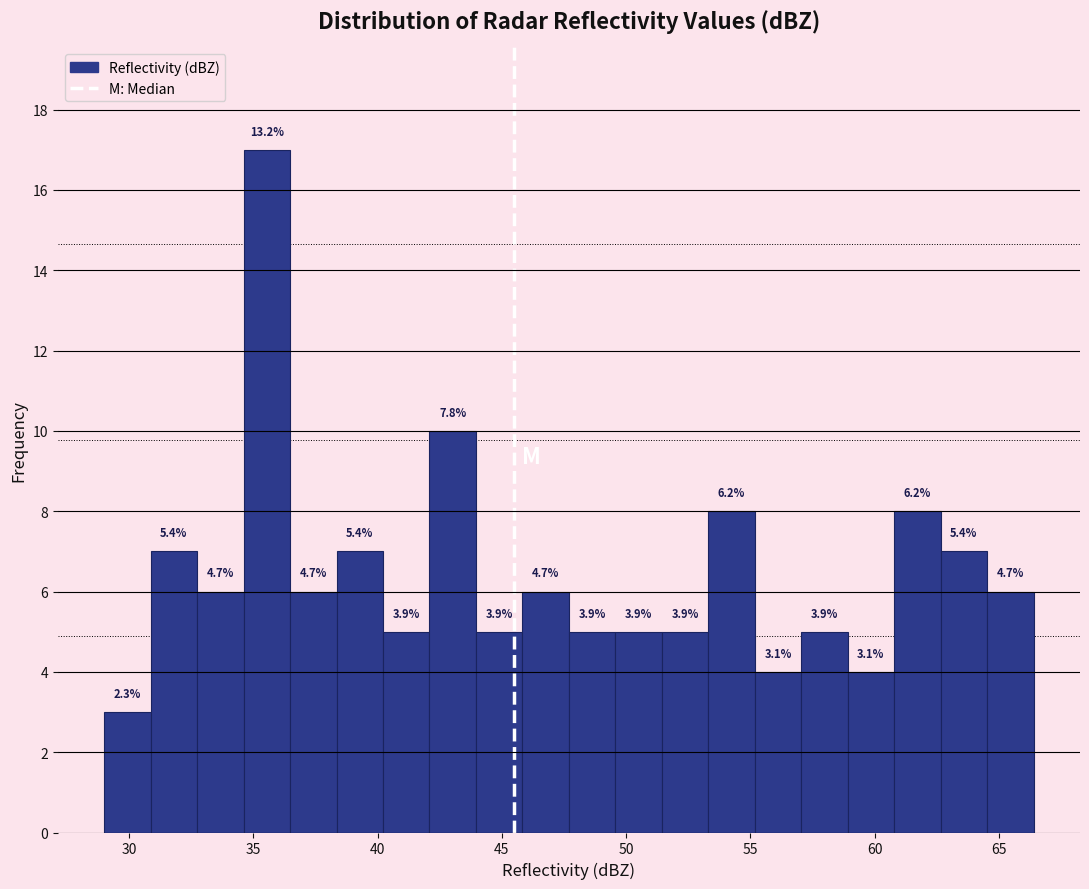

Around what value on the x-axis is the tallest bar? Give the approximate position of its centre, as read against the axis.

35.5